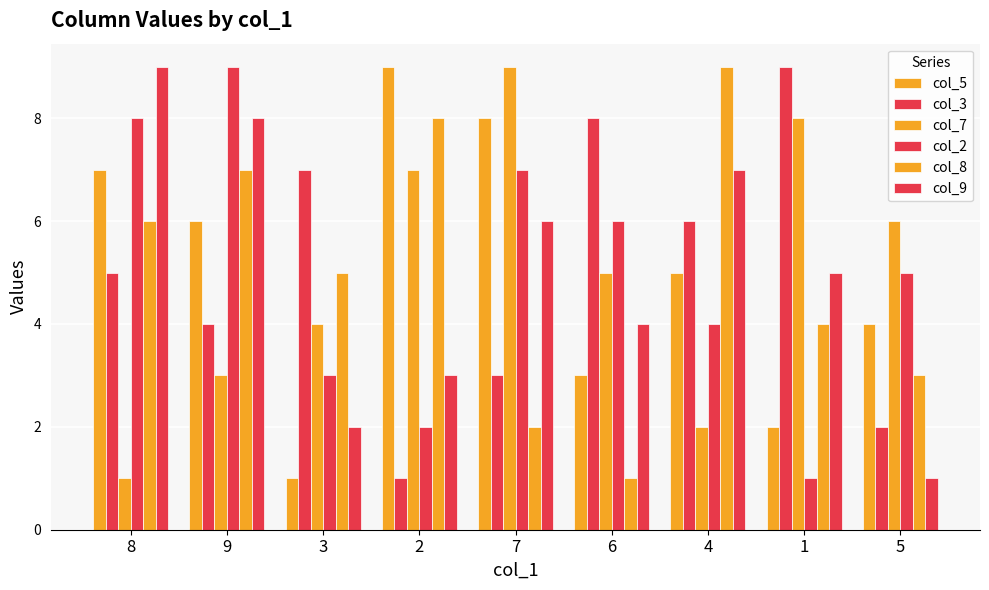

How many bars are there in total?

54